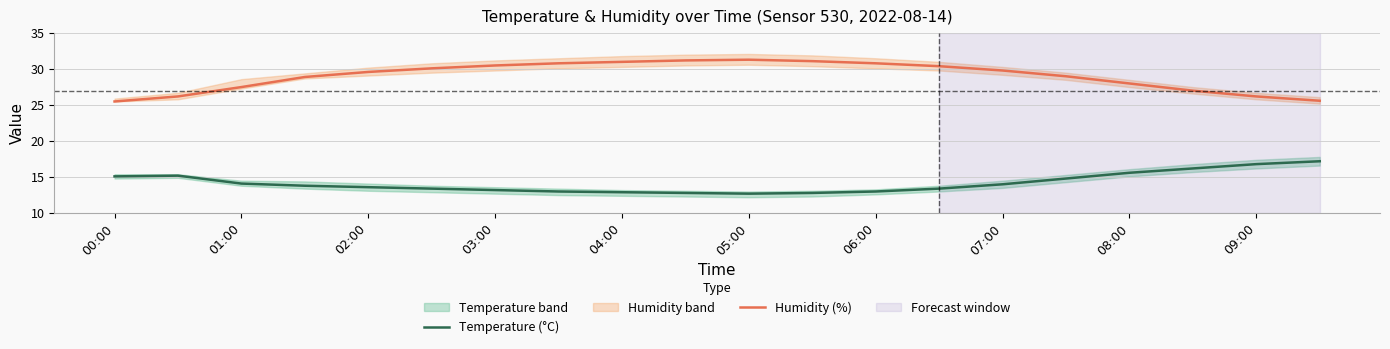

Is it true that Temperature (°C) equals 6.7 at 05:00?

False